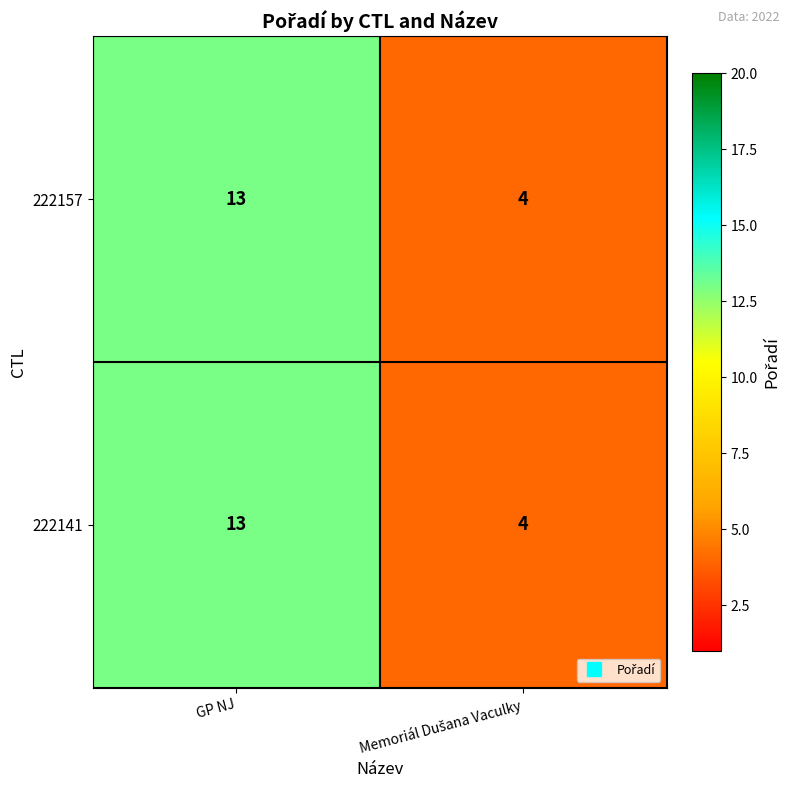

What is the total value across all series at GP NJ?

26